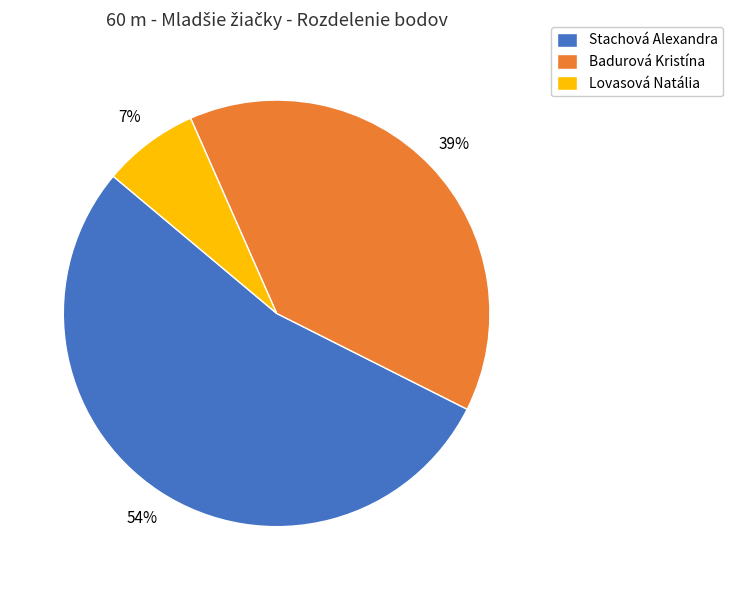

Which slice is the largest?

Stachová Alexandra